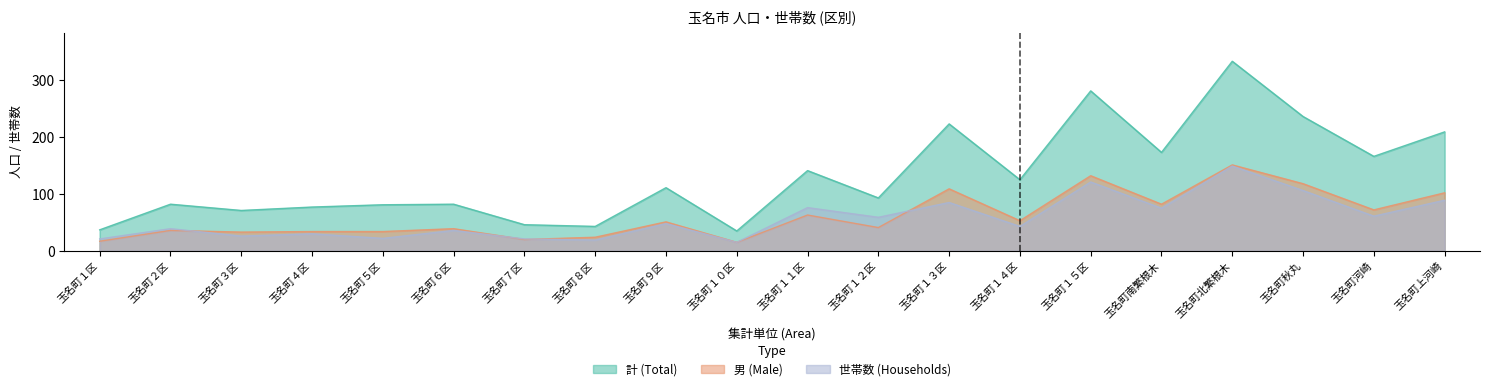

True or false: 世帯数 (Households) has more than 1 points higher than both neighbors.

True